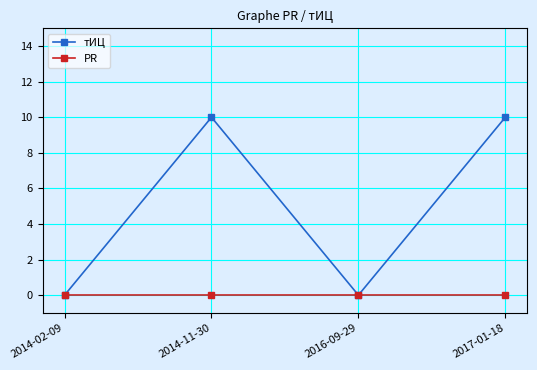

What is the label of the 2nd point from the right?

2016-09-29